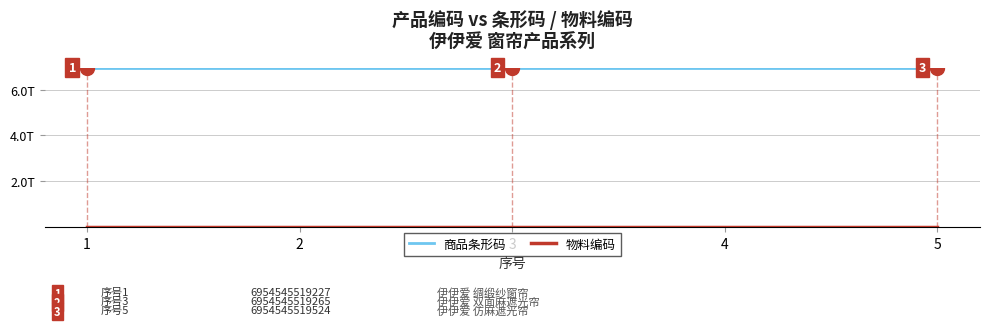

What is the sum of the 物料编码 values at 1 and 3?

1000049584